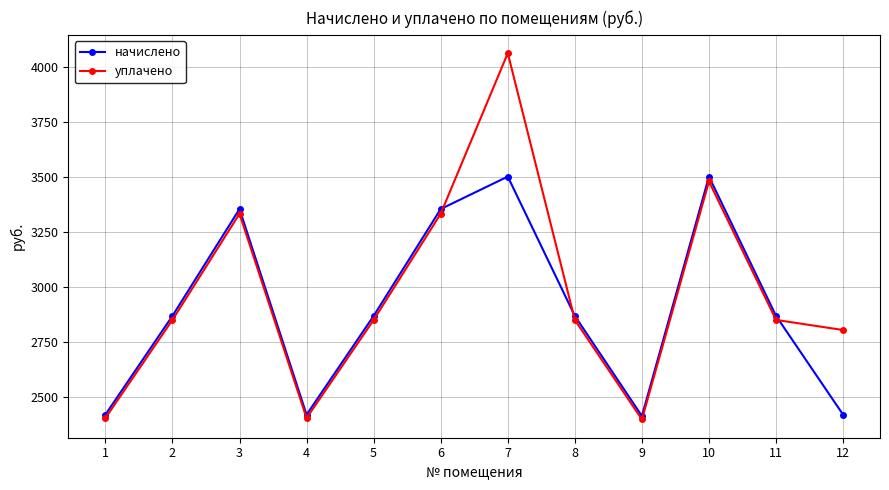

Which series changed the most between 7 and 10?

уплачено